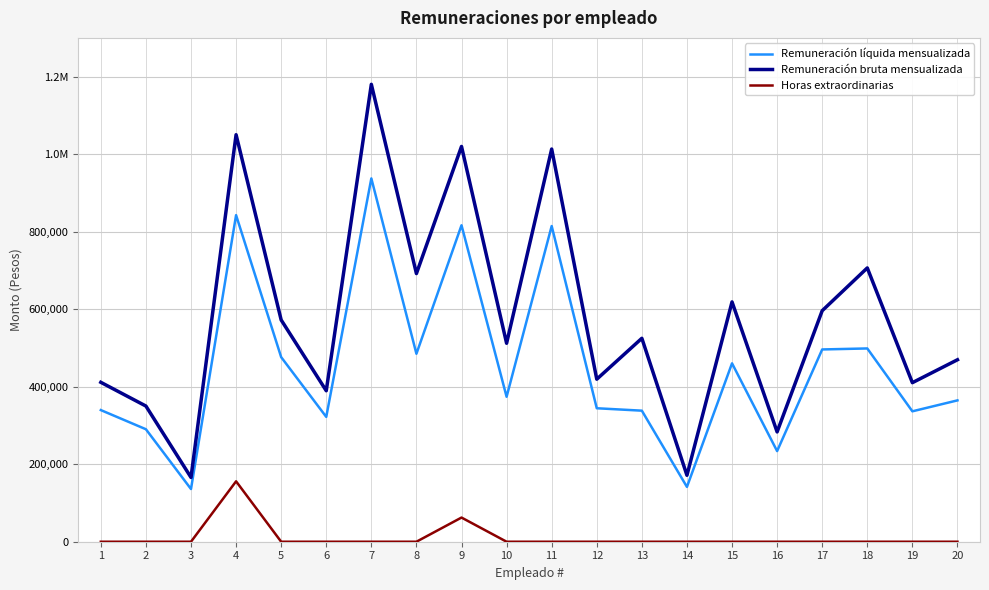

What are all the series names shown in the legend?

Remuneración líquida mensualizada, Remuneración bruta mensualizada, Horas extraordinarias